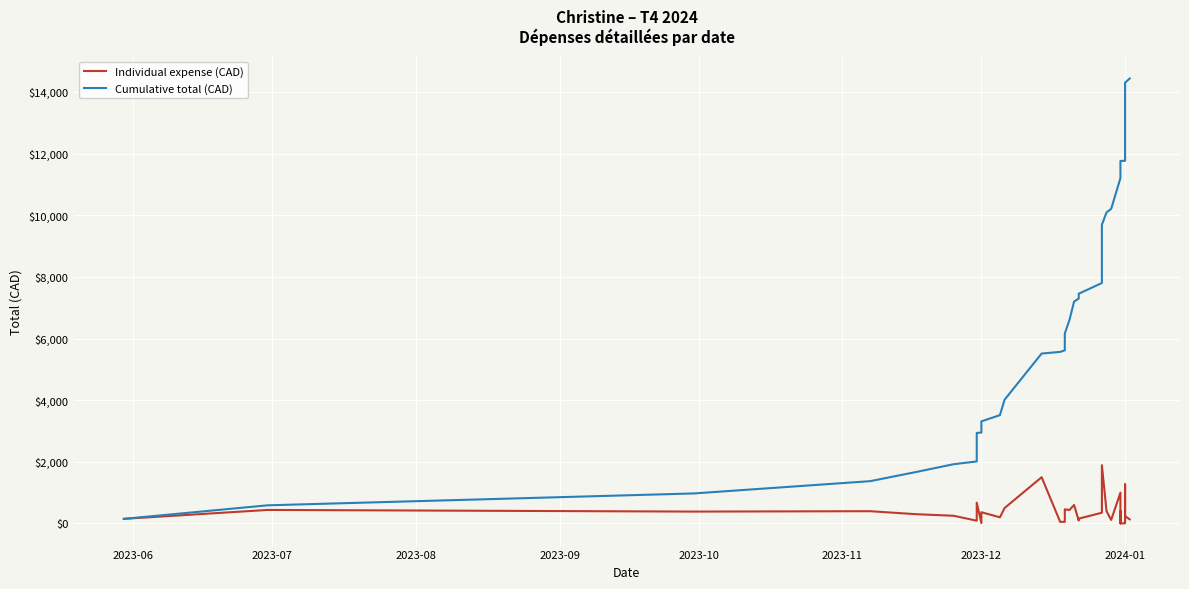

What is the sum of all Individual expense (CAD) values?

14435.5